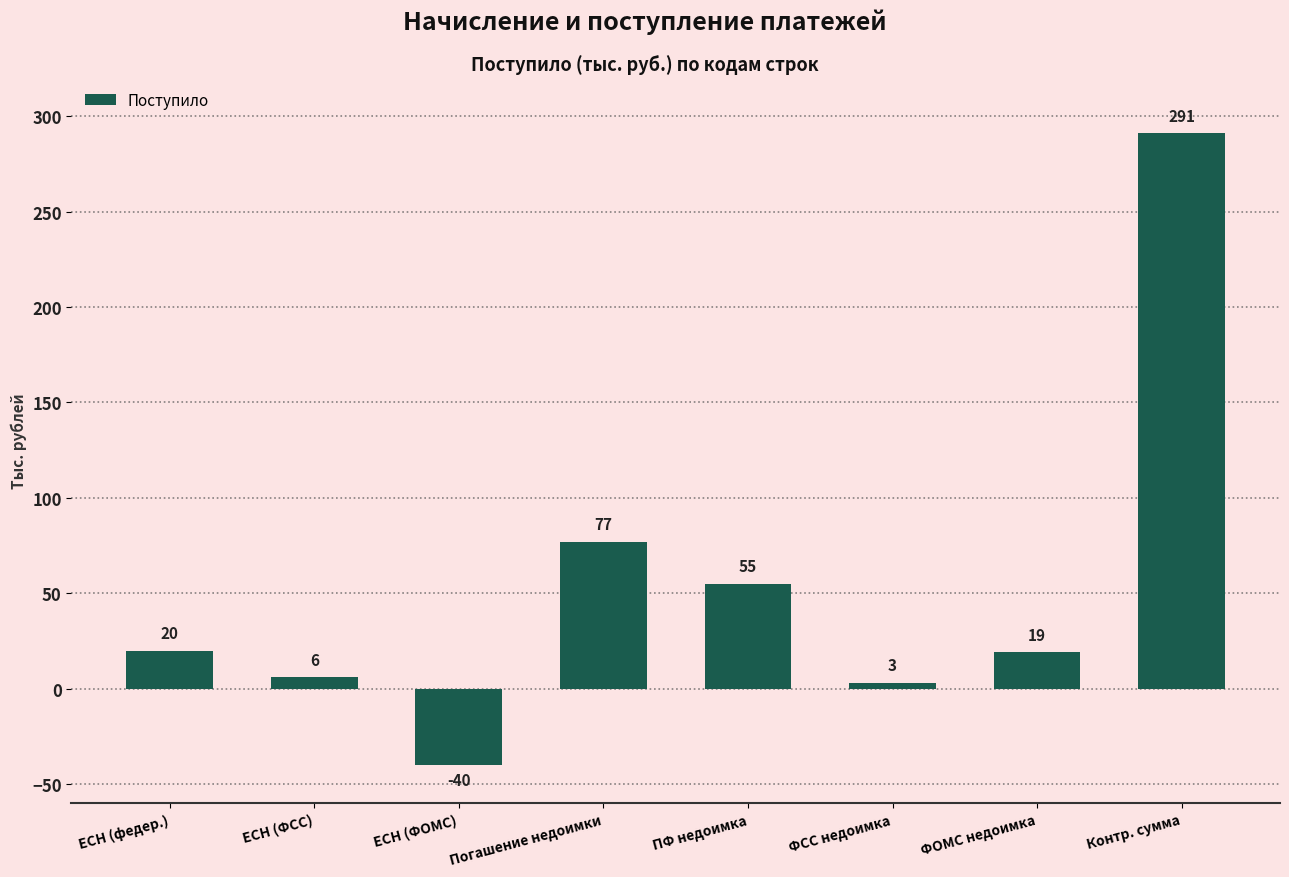

Reading right to left, what are all the values shown in this chart?

Контр. сумма=291	ФОМС недоимка=19	ФСС недоимка=3	ПФ недоимка=55	Погашение недоимки=77	ЕСН (ФОМС)=-40	ЕСН (ФСС)=6	ЕСН (федер.)=20